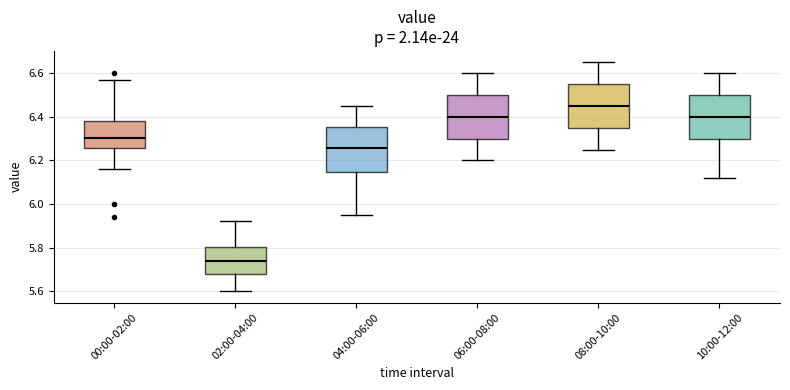

Where does the median line of the box for 10:00-12:00 sit on the y-axis? The values are not printed on the chart, so give them approximately, as read against the axis.

6.40